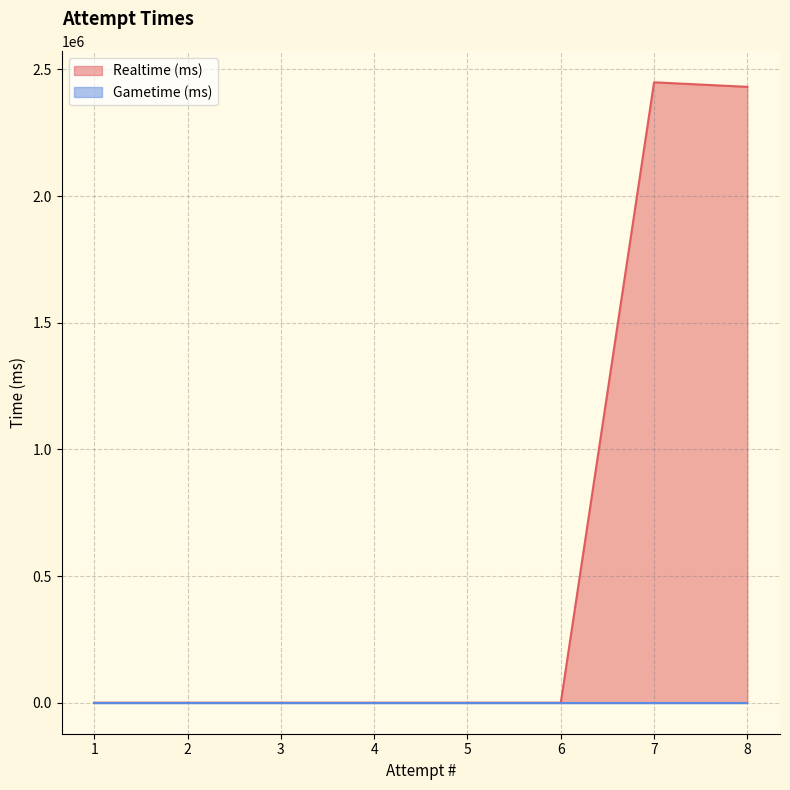

The chart shows a value of 1273555 at 4. True or false?

False